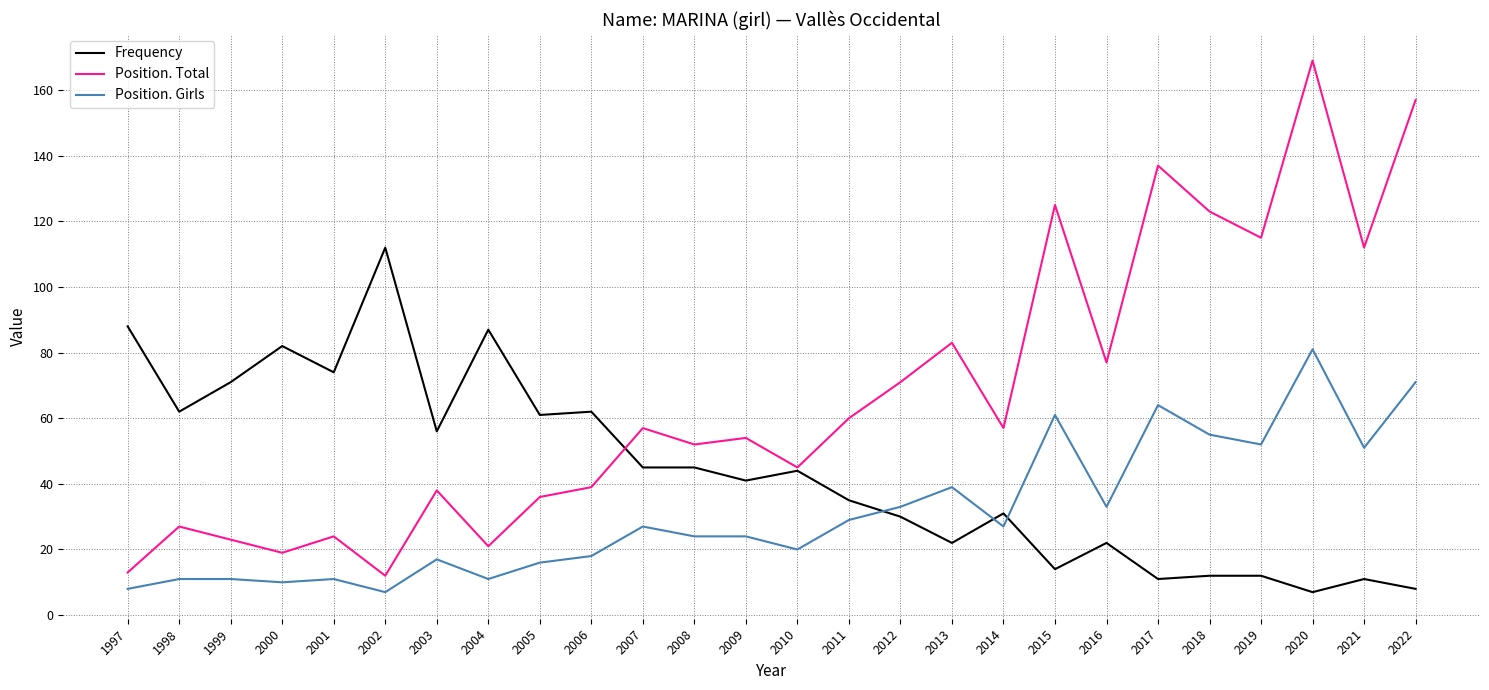

Rank the series at 2017 from lowest to highest value.

Frequency, Position. Girls, Position. Total